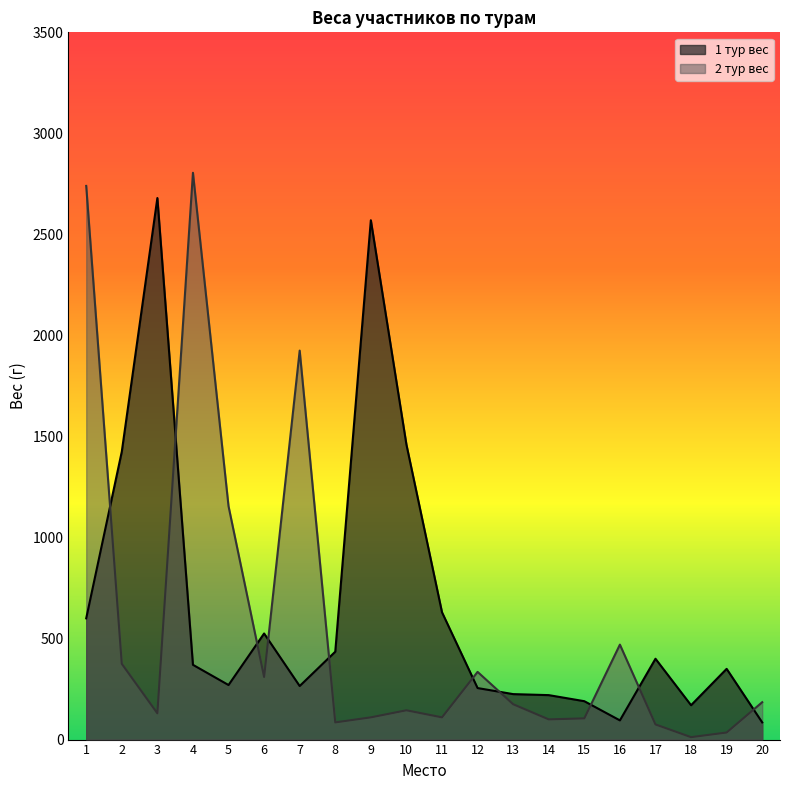

What is the difference between the second highest and second lowest values in the 1 тур вес series?

2475